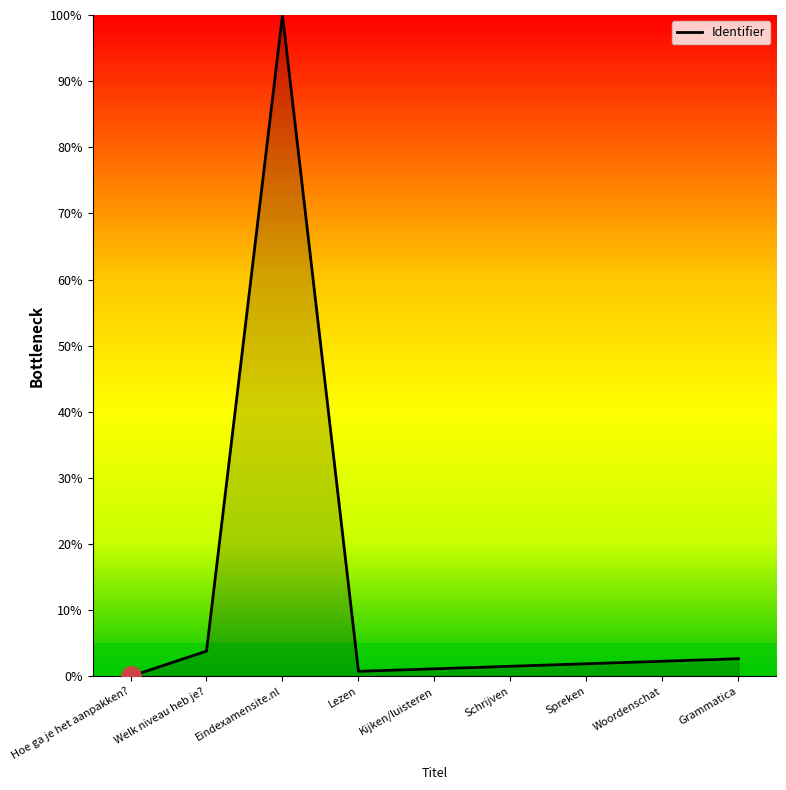

What is the difference between the second highest and second lowest values?

3.1